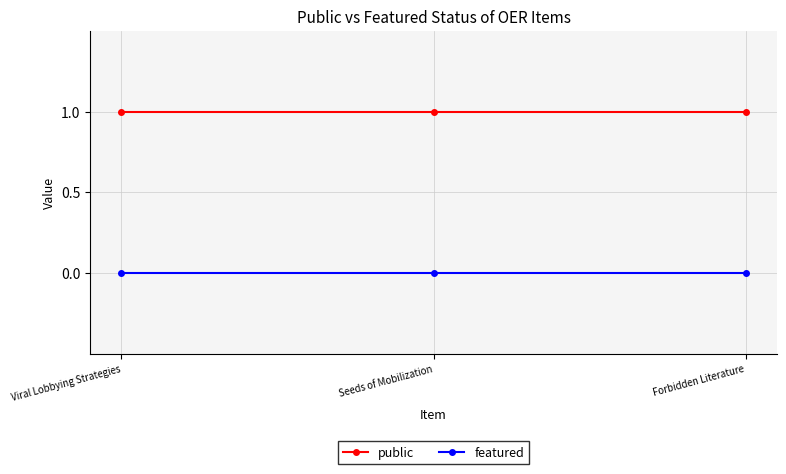

What is the sum of all public values?

3